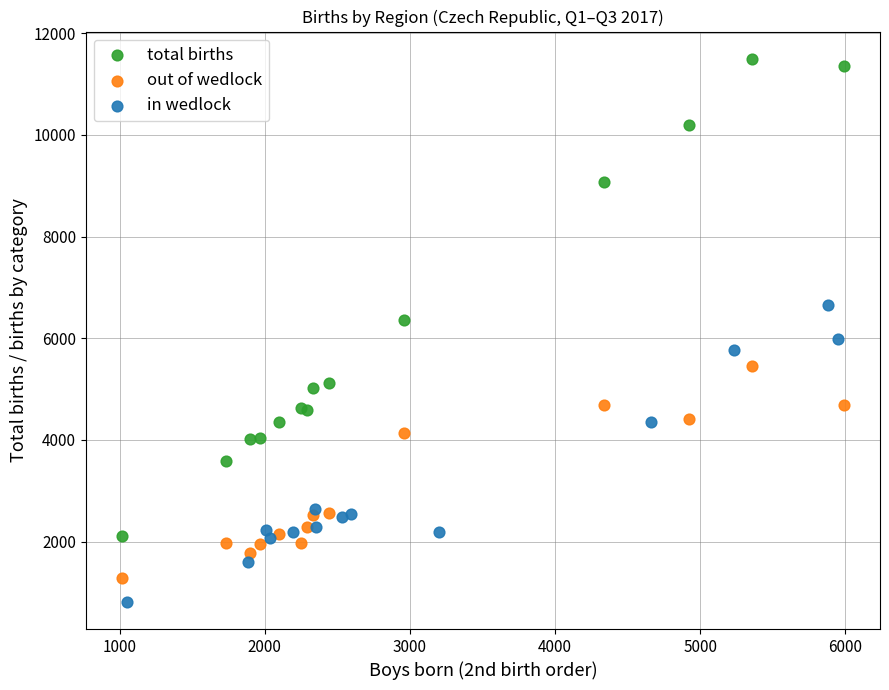

Which series reaches the maximum Y coordinate?

total births